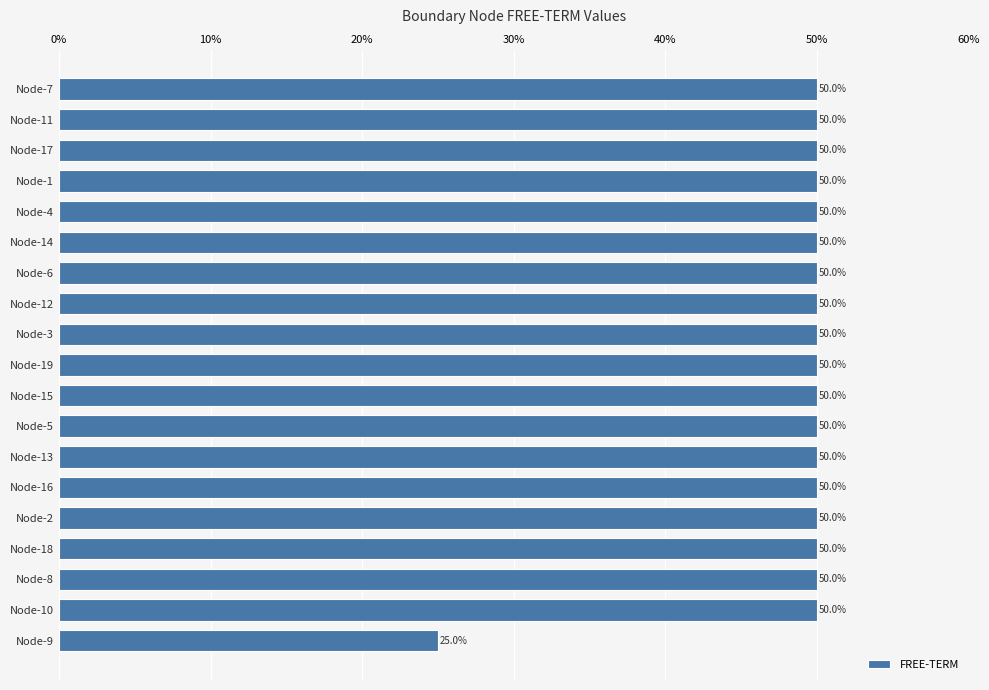

What is the minimum value shown in the chart?

0.2